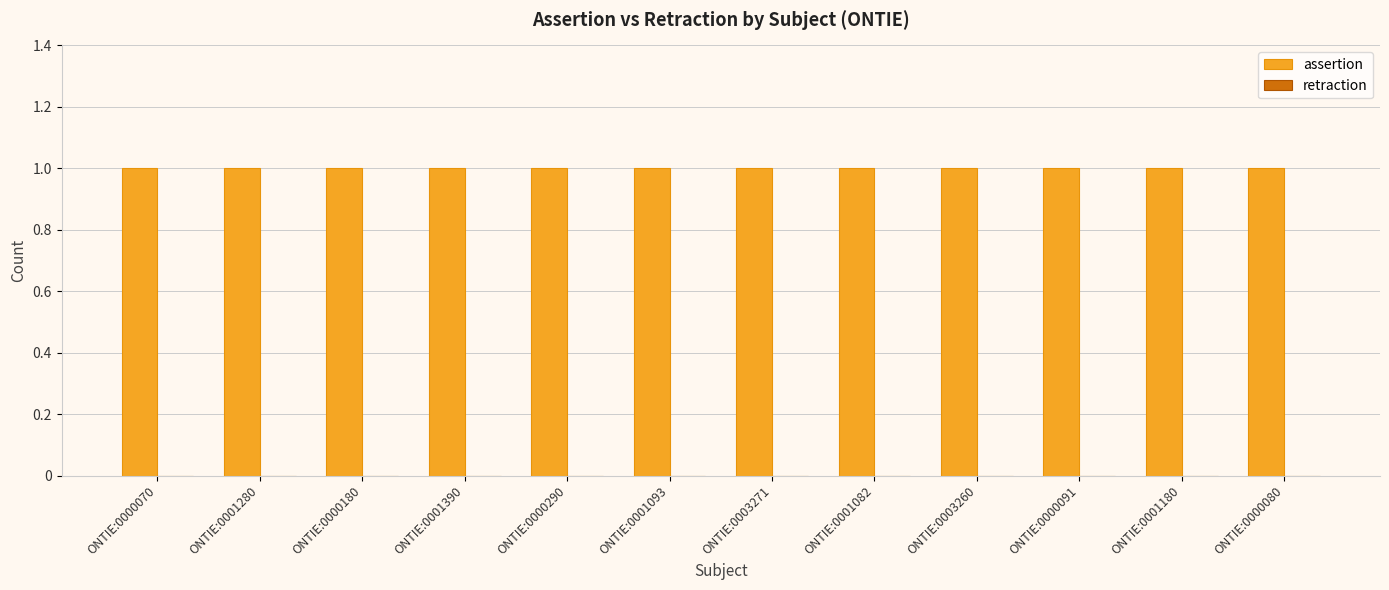

What are all the series names shown in the legend?

assertion, retraction